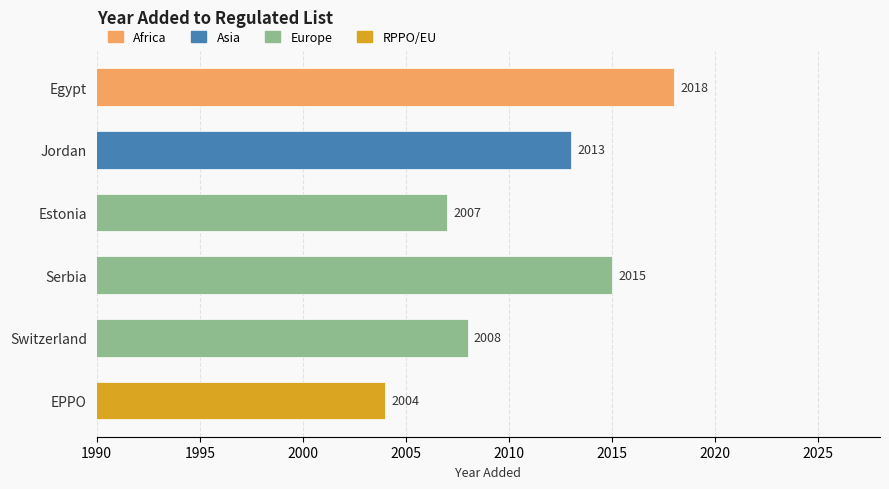

How many bars are there in total?

6